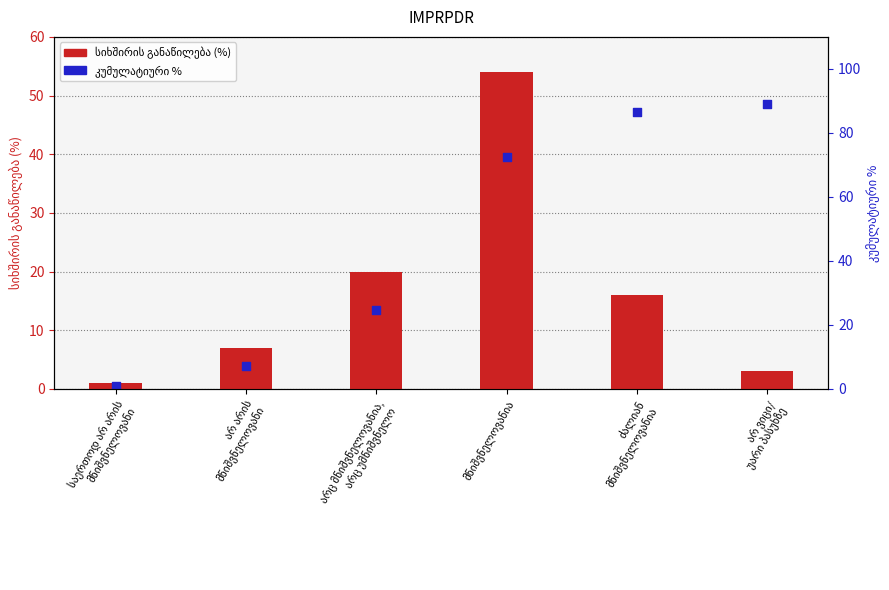

At which category is the sum across all series the highest?

მნიშვნელოვანია